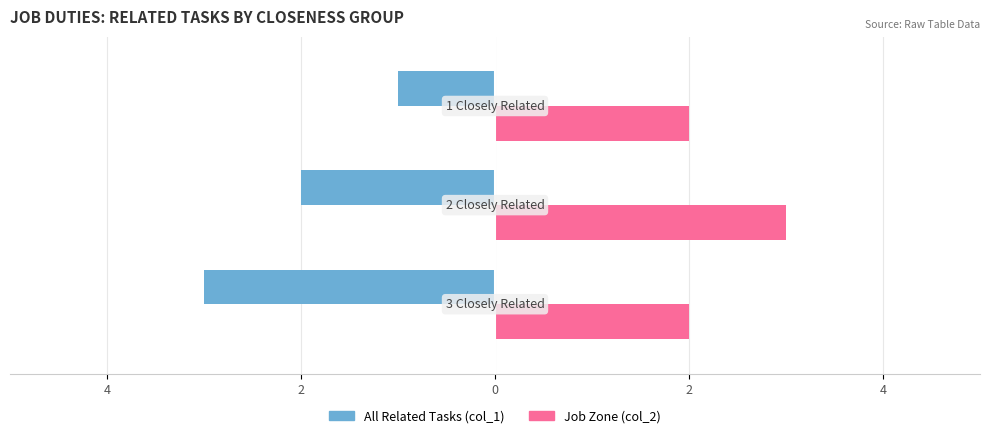

What are all the series names shown in the legend?

All Related Tasks (col_1), Job Zone (col_2)